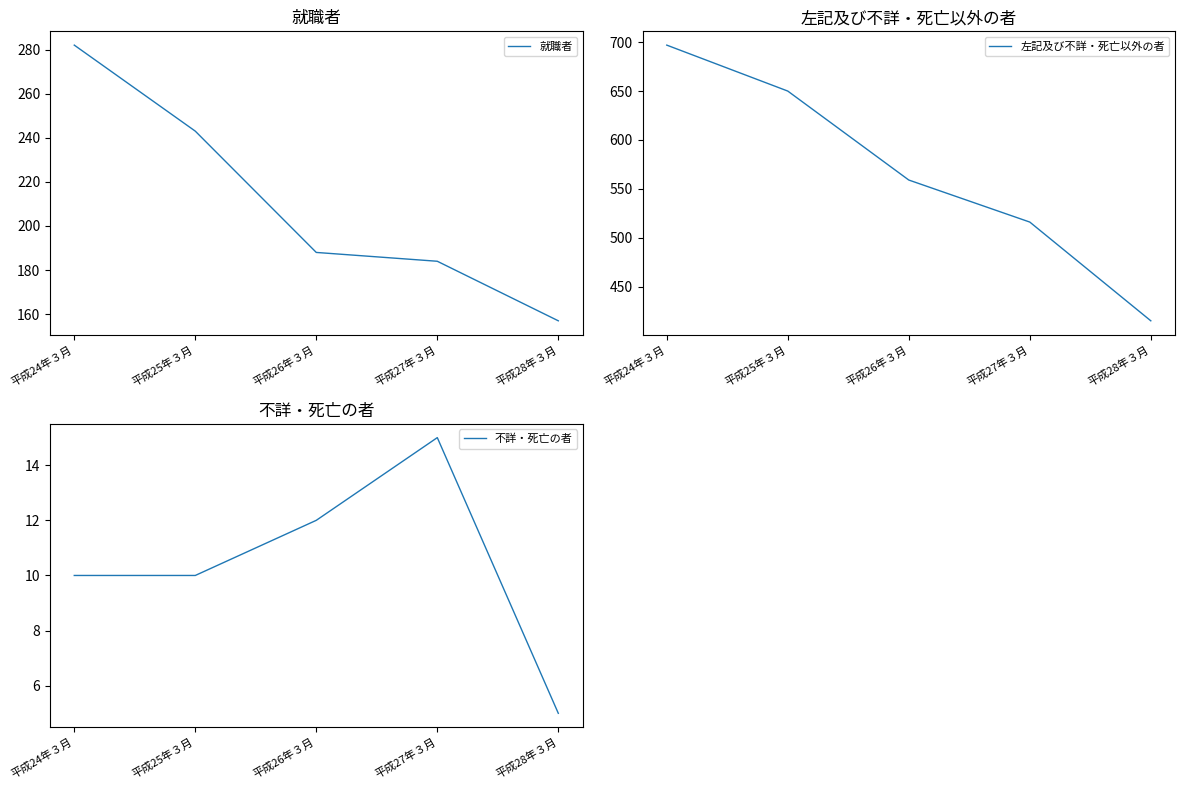

How many lines are shown in the chart?

3